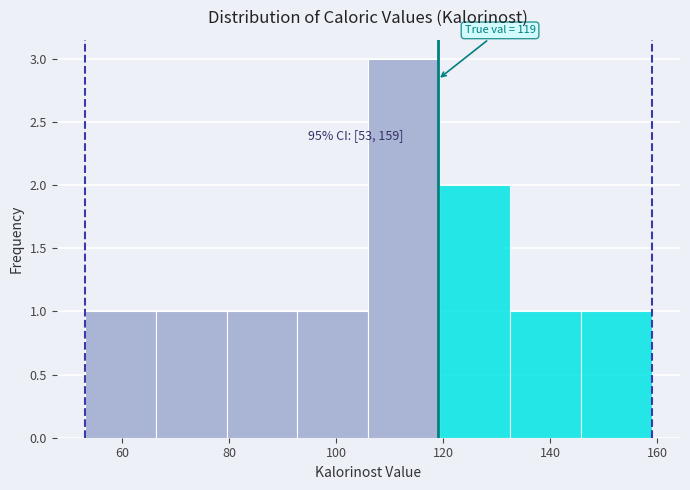

Which range on the x-axis has the tallest bar?

106 to 120